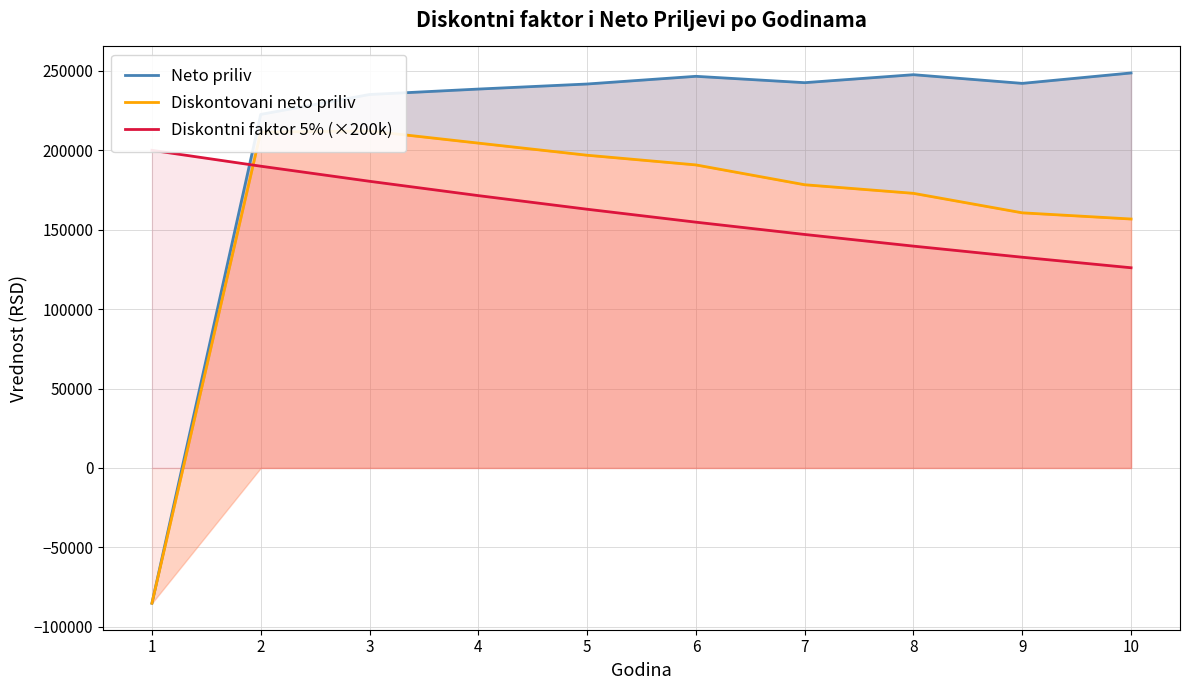

Reading left to right, list all the values displayed in this chart.

Neto priliv: 1=-85157.2	2=222592.8	3=235121.5	4=238562.5	5=241744.8	6=246589.9	7=242587.0	8=247604.4	9=242142.9	10=248703.2
Diskontovani neto priliv: 1=-85157.2	2=211463.2	3=212197.1	4=204537.5	5=196902.6	6=190806.6	7=178323.8	8=172911.4	9=160642.5	10=156745.1
Diskontni faktor 5% (×200k): 1=200000.0	2=190000.0	3=180500.0	4=171475.0	5=162901.2	6=154756.2	7=147018.4	8=139667.5	9=132684.1	10=126049.9